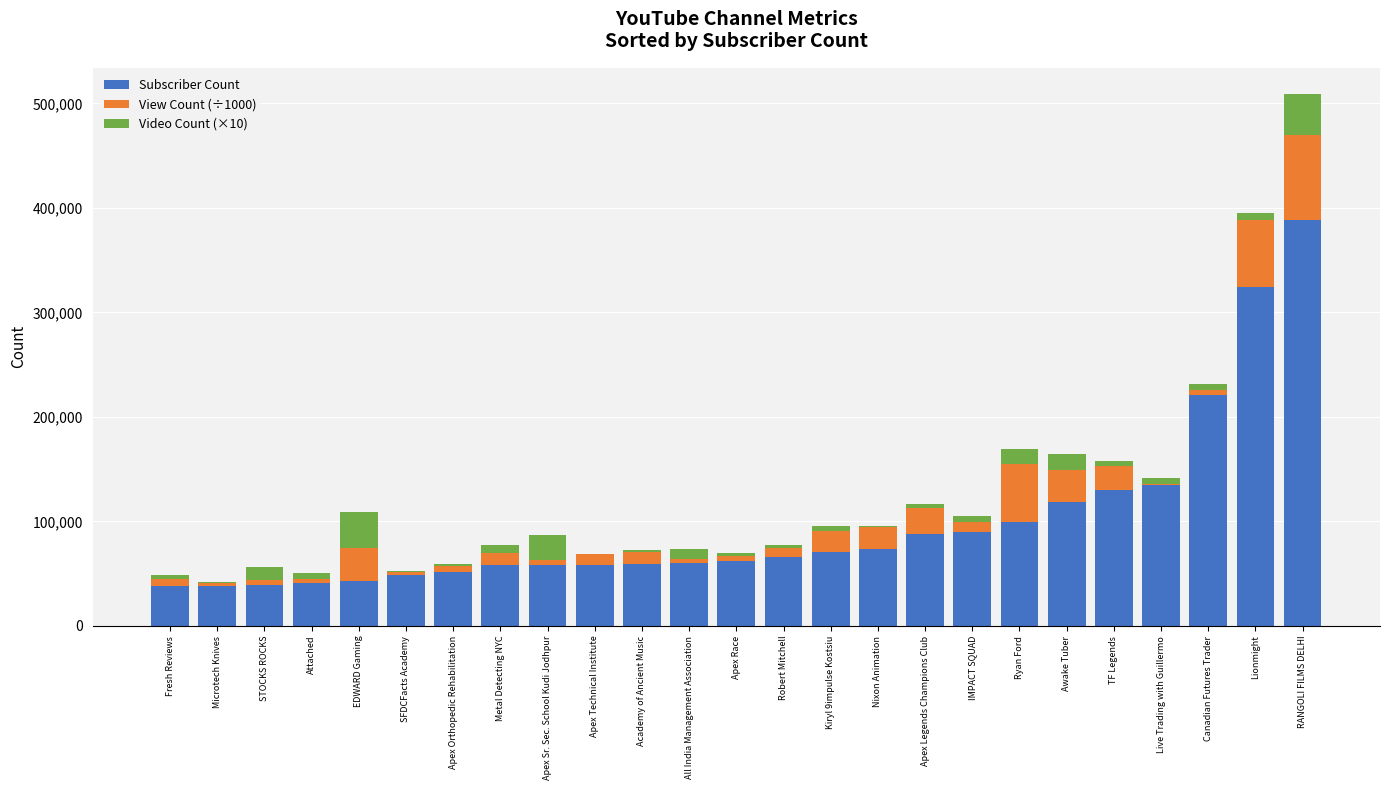

The Subscriber Count series shows 28713.7 at Awake Tuber. True or false?

False